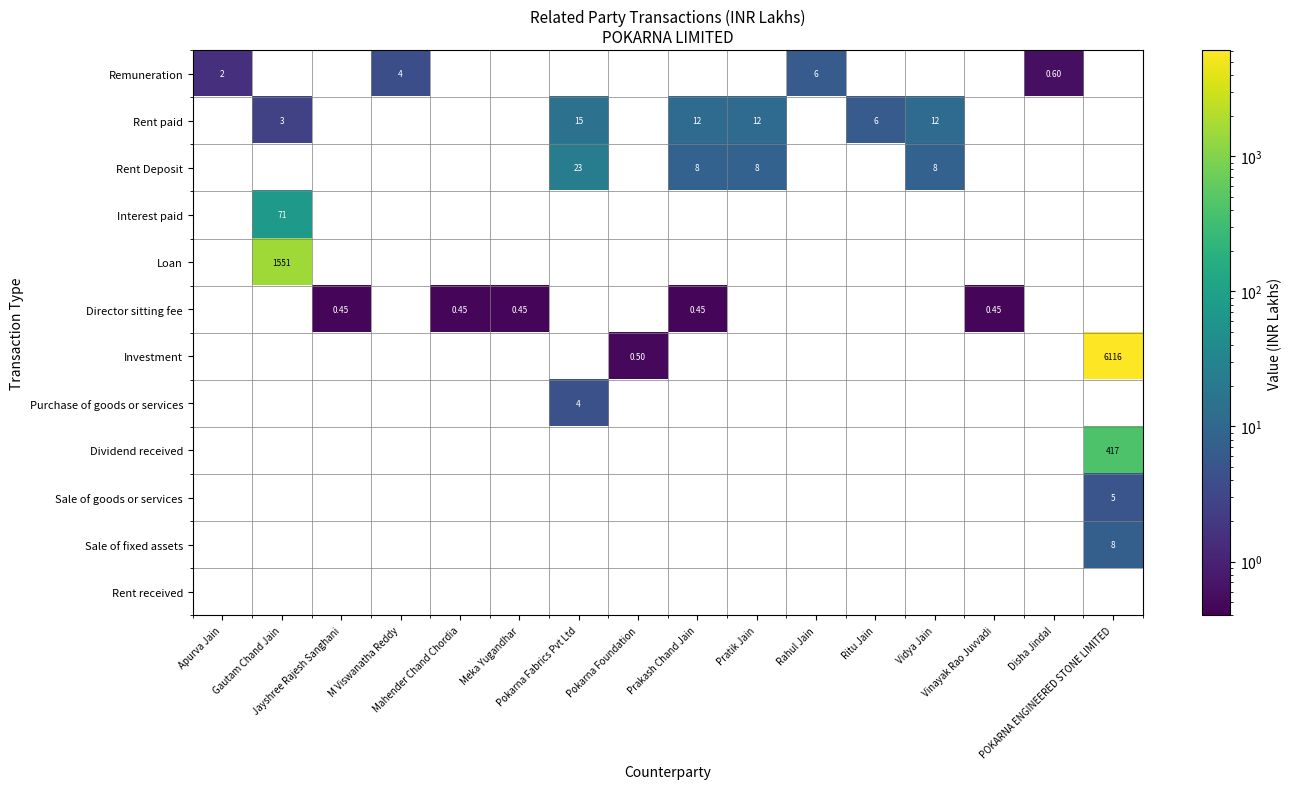

What is the minimum value shown in the chart?

0.5